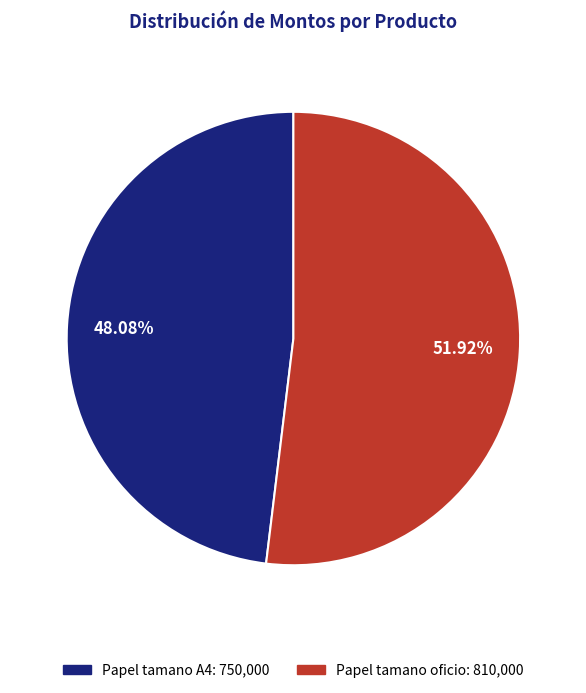

True or false: Papel tamano oficio accounts for 52% of the total.

True